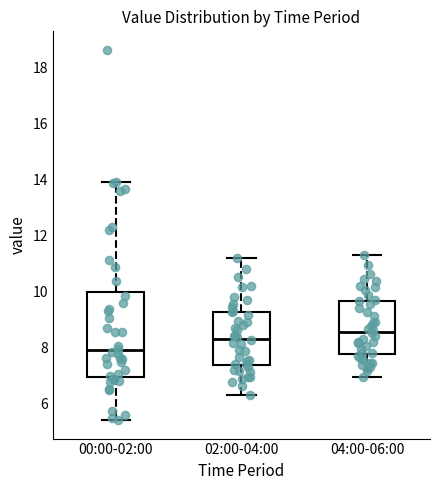

Reading left to right, read every box against the y-axis: the position of its median line, the range the box covers, and the ends of its whiskers. The values are not printed on the chart, so give them approximately, as read against the axis.

00:00-02:00: median 7.8, box 7.0 to 10.0, whiskers 5.4 to 14.0
02:00-04:00: median 8.4, box 7.4 to 9.2, whiskers 6.4 to 11.2
04:00-06:00: median 8.6, box 7.8 to 9.6, whiskers 7.0 to 11.4